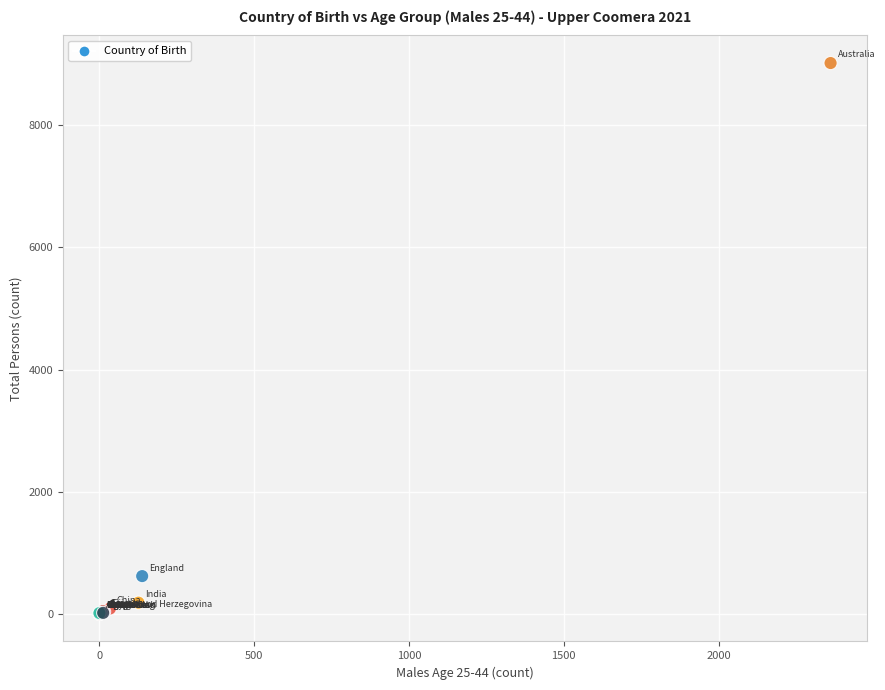

What Y value in the scatter plot is closest to 4509?

619